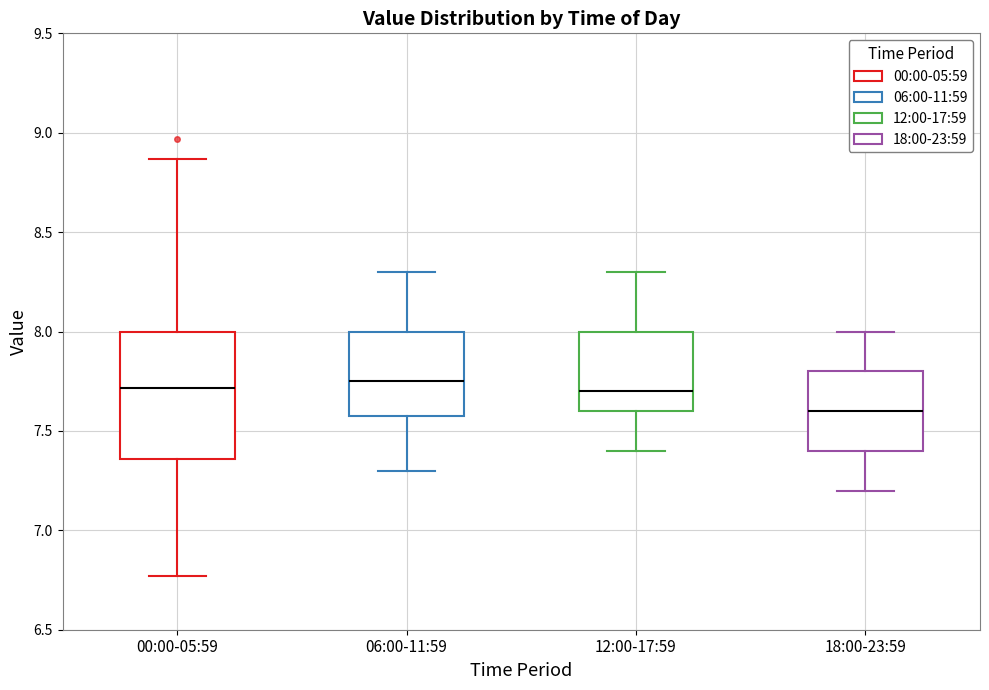

Reading left to right, transcribe this box plot: for each box, give where its median line is, the range the box spans, and where its two whiskers end, as read against the y-axis. The values are not printed on the chart, so give them approximately, as read against the axis.

00:00-05:59: median 7.70, box 7.35 to 8.00, whiskers 6.75 to 8.85
06:00-11:59: median 7.75, box 7.60 to 8.00, whiskers 7.30 to 8.30
12:00-17:59: median 7.70, box 7.60 to 8.00, whiskers 7.40 to 8.30
18:00-23:59: median 7.60, box 7.40 to 7.80, whiskers 7.20 to 8.00